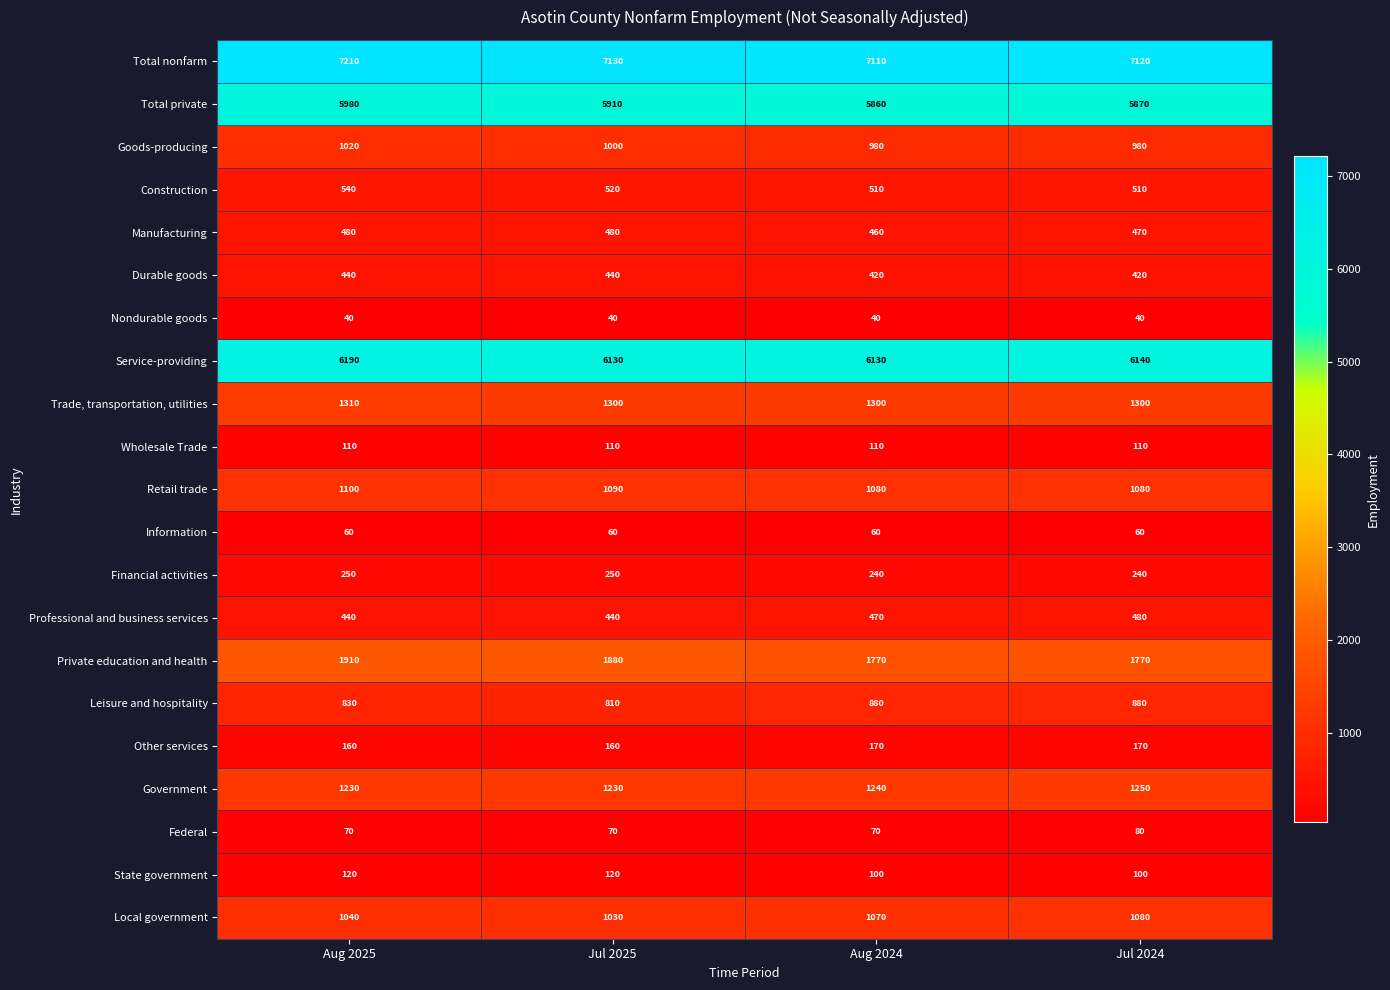

The Trade, transportation, utilities series shows 1300 at Jul 2025. True or false?

True